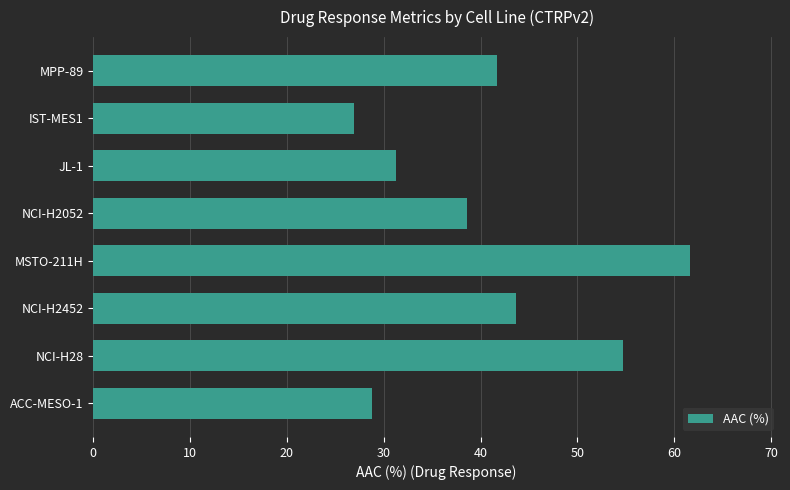

Rank the categories by value from lowest to highest.

IST-MES1, ACC-MESO-1, JL-1, NCI-H2052, MPP-89, NCI-H2452, NCI-H28, MSTO-211H